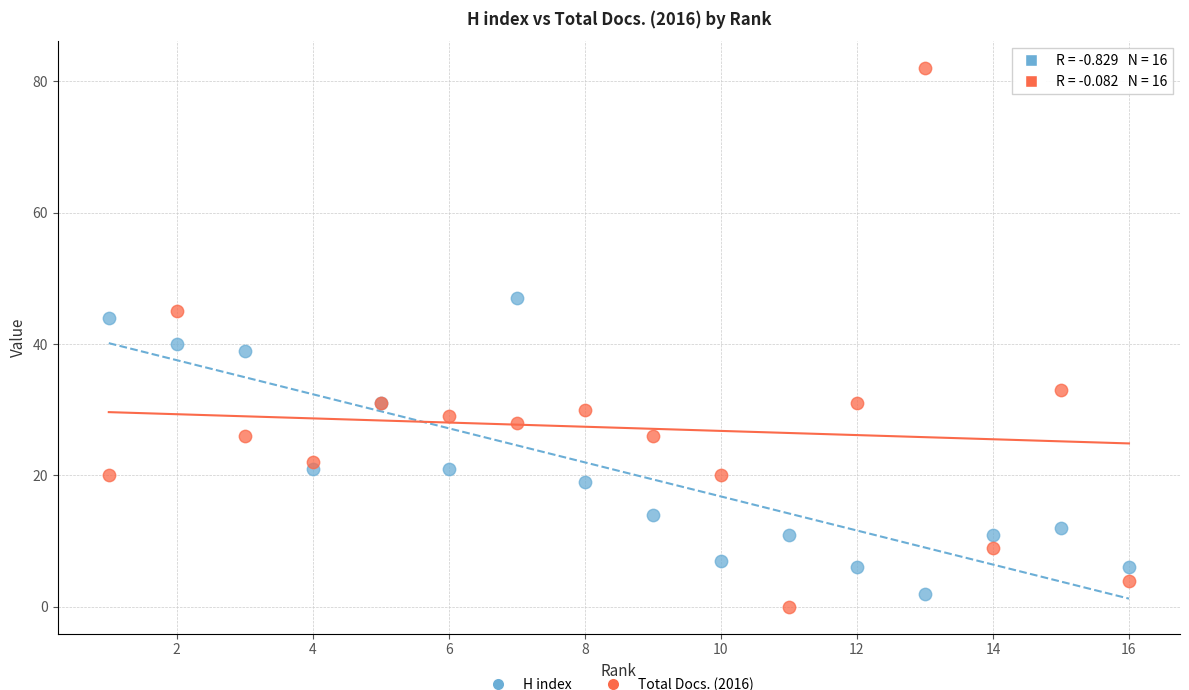

Across all series, what Y value is closest to 41?

40